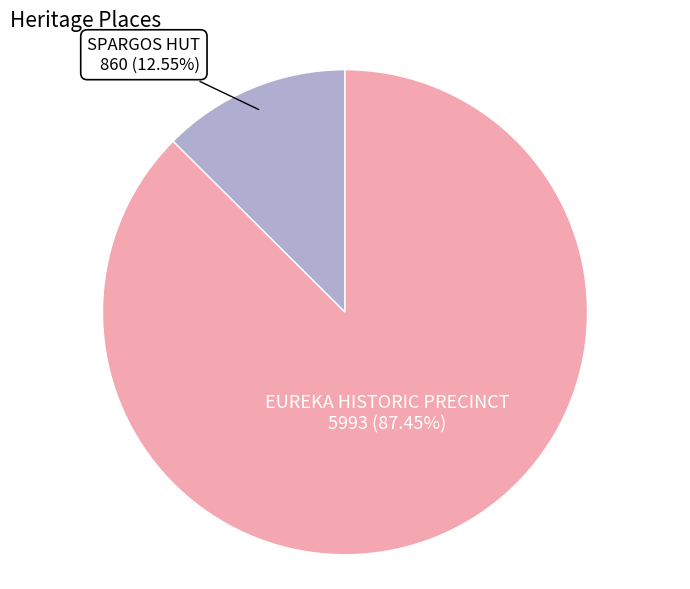

Does any single category account for the majority?

Yes